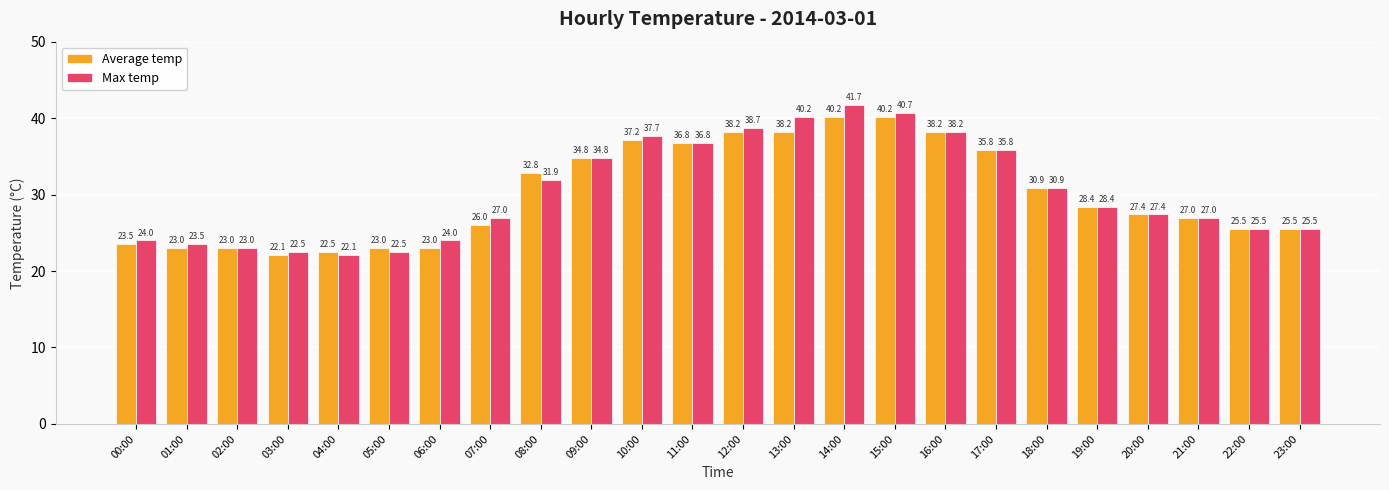

Count the number of categories in the chart.

24